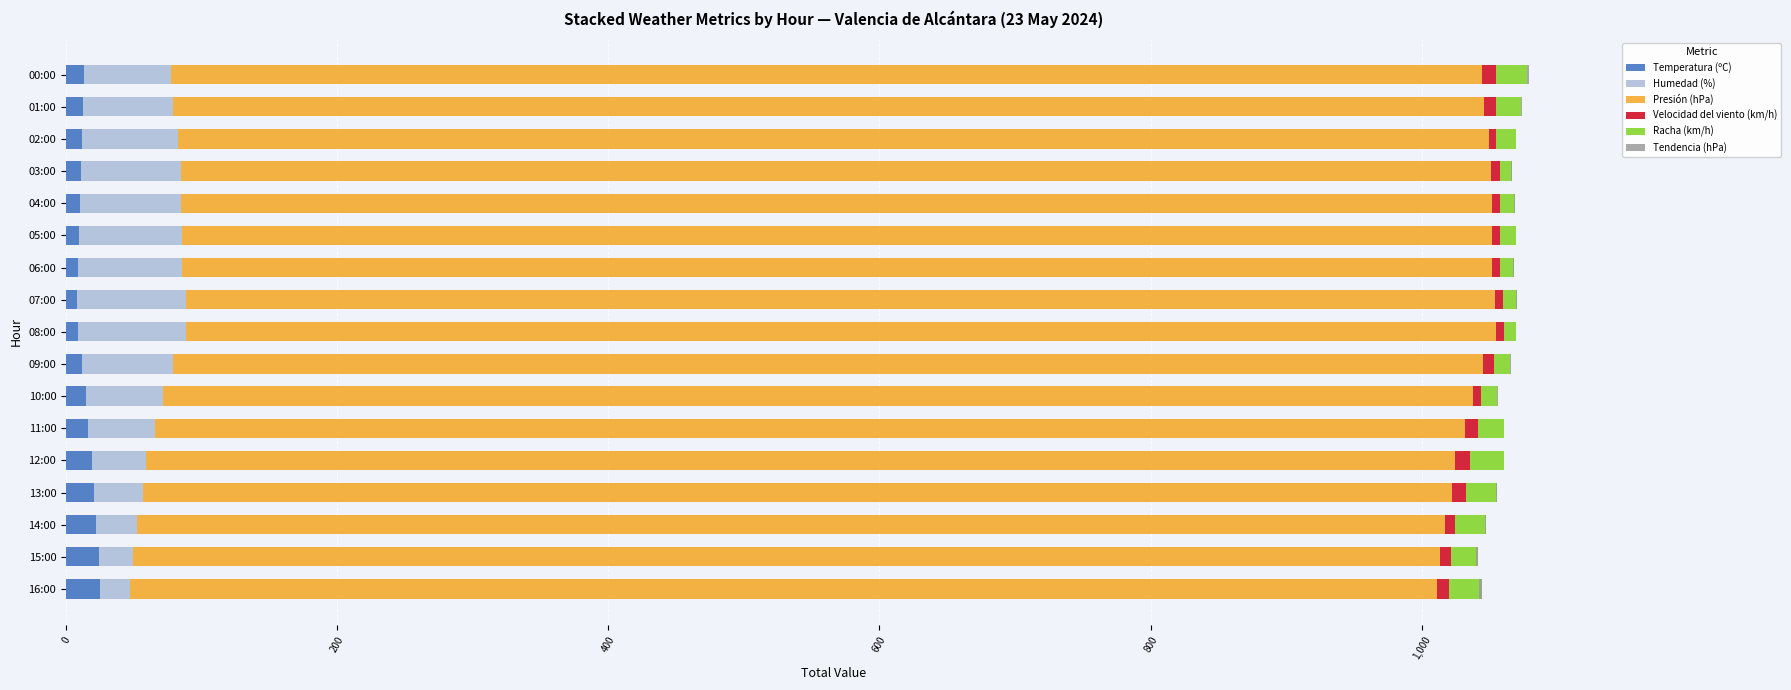

How many bars are there in each group?

6